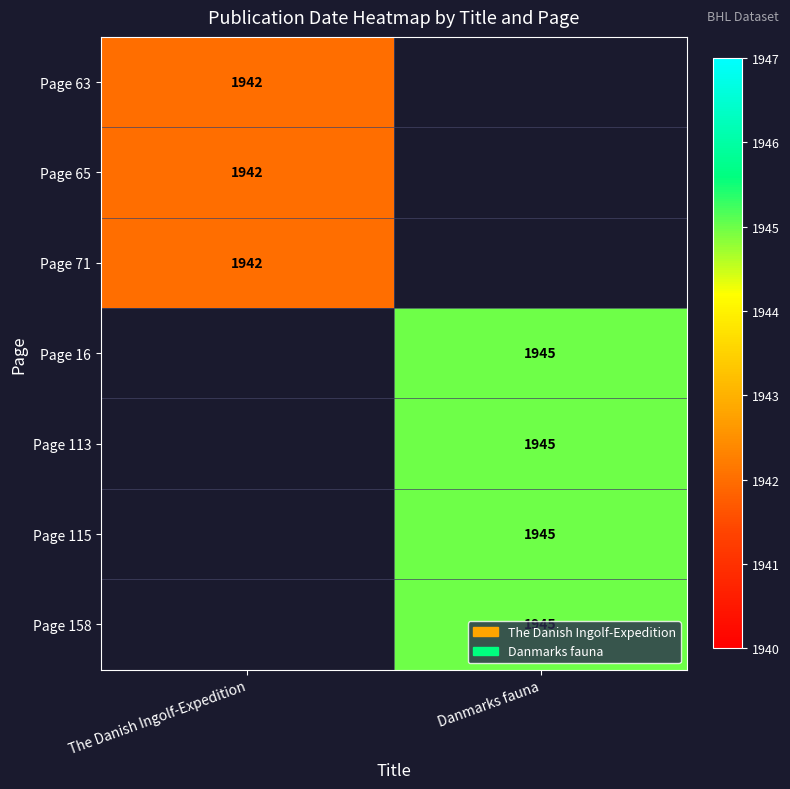

The value of Page 71 at The Danish Ingolf-Expedition is 1942. True or false?

True